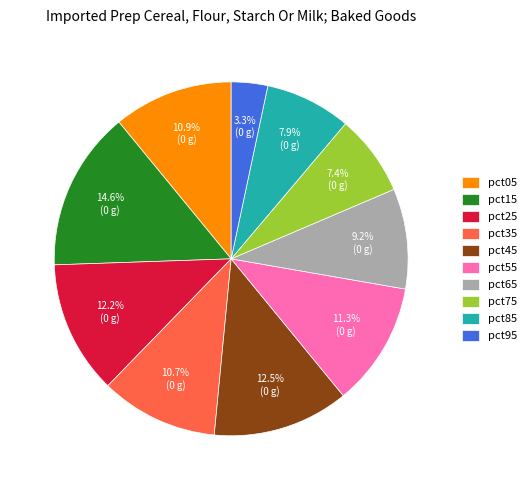

How many slices are in this pie chart?

10